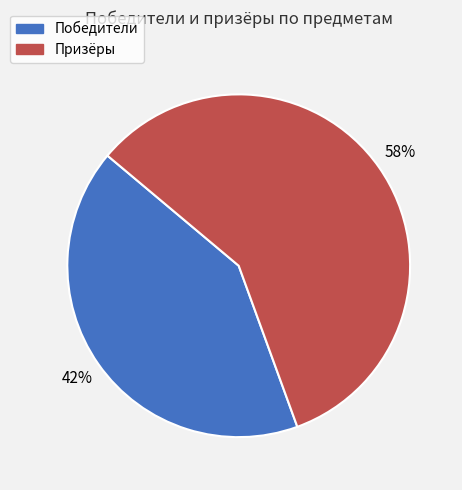

Does any single category account for the majority?

Yes